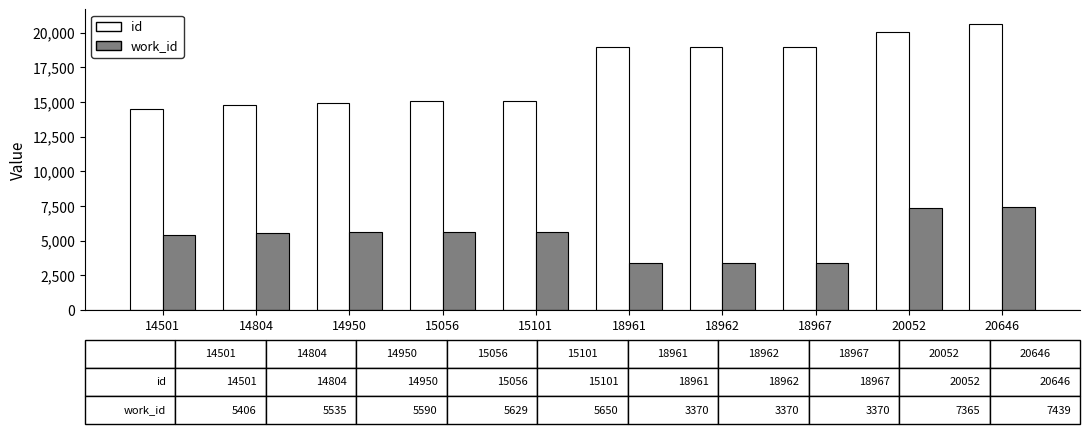

How many bars are there in total?

20